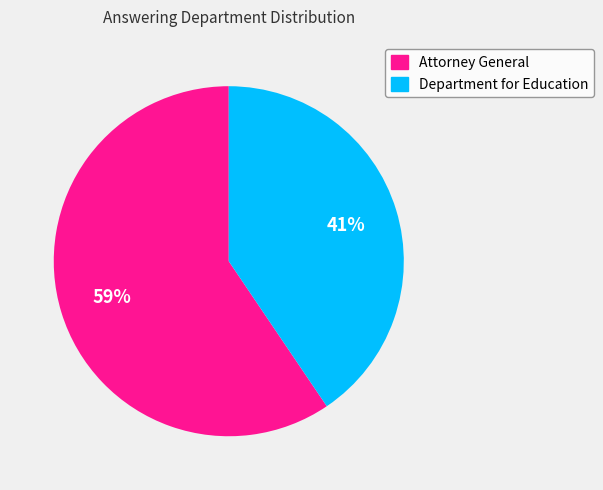

To the nearest percent, what is the average slice percentage?

50%